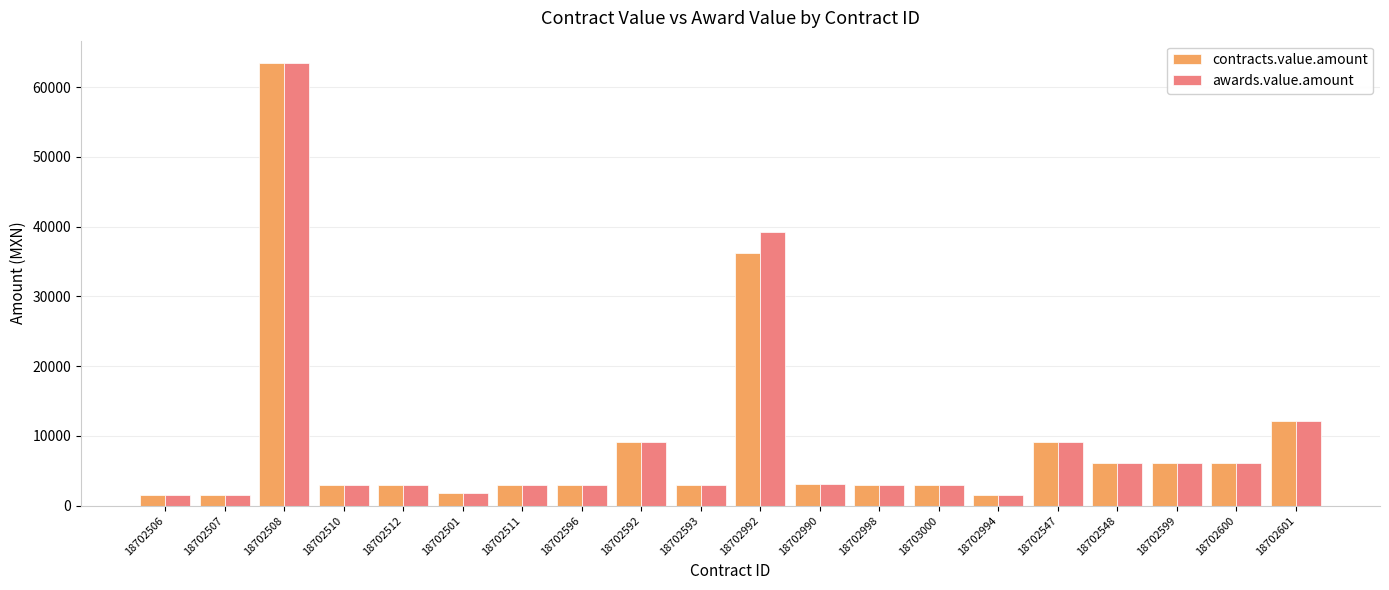

At which category is the sum across all series the highest?

18702508